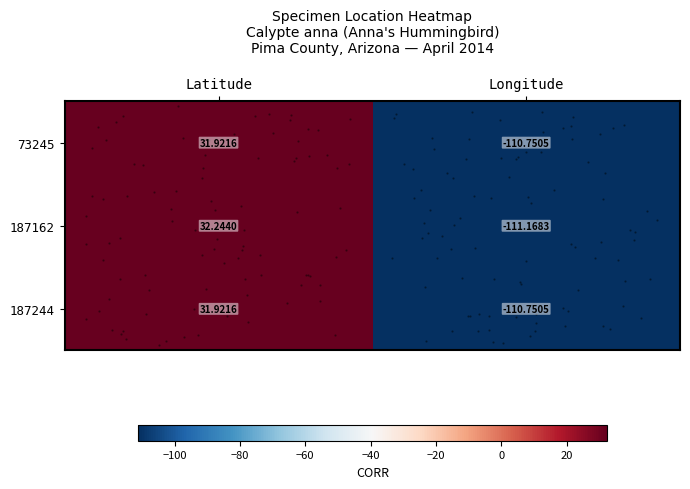

What is the average value of the 187244 series?

-39.4